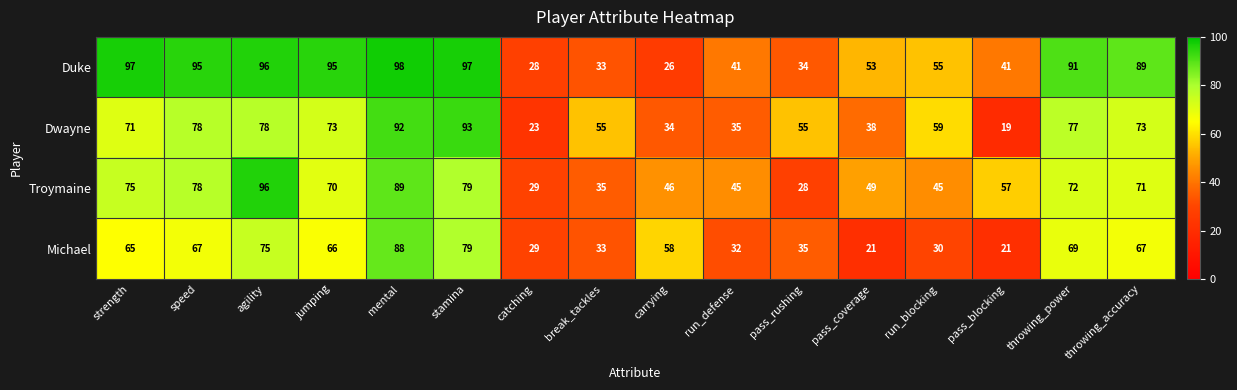

What is the total value across all series at pass_blocking?

138